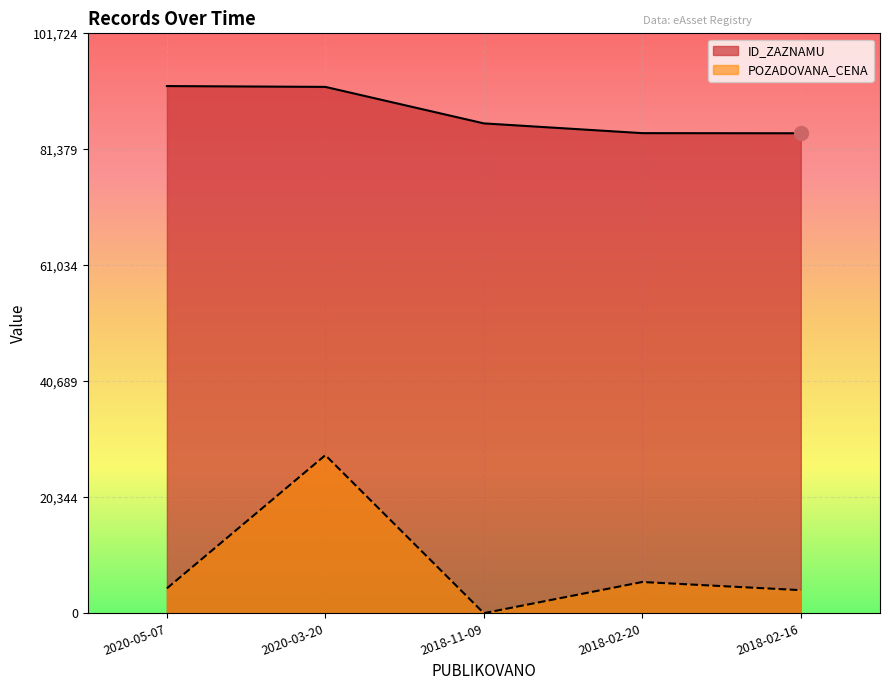

What is the sum of all POZADOVANA_CENA values?

41731.2